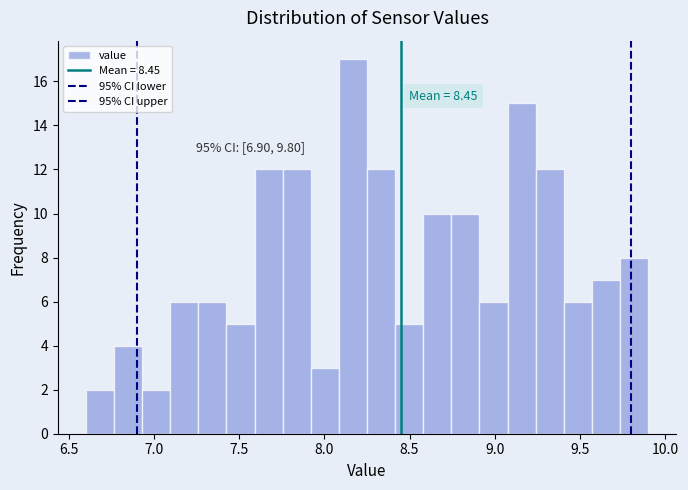

Read against the x-axis, roughly where is the centre of the tallest bar?

8.15